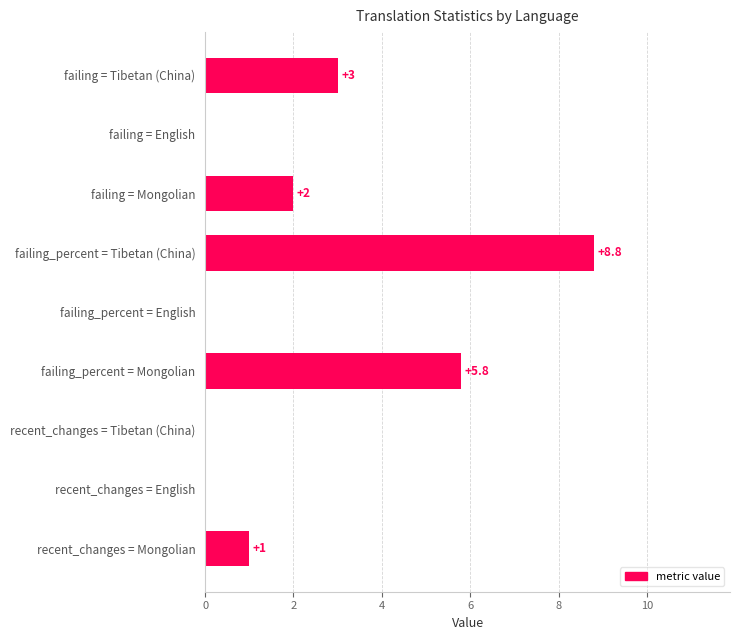

Which category has the highest value across all series?

failing_percent = Tibetan (China)